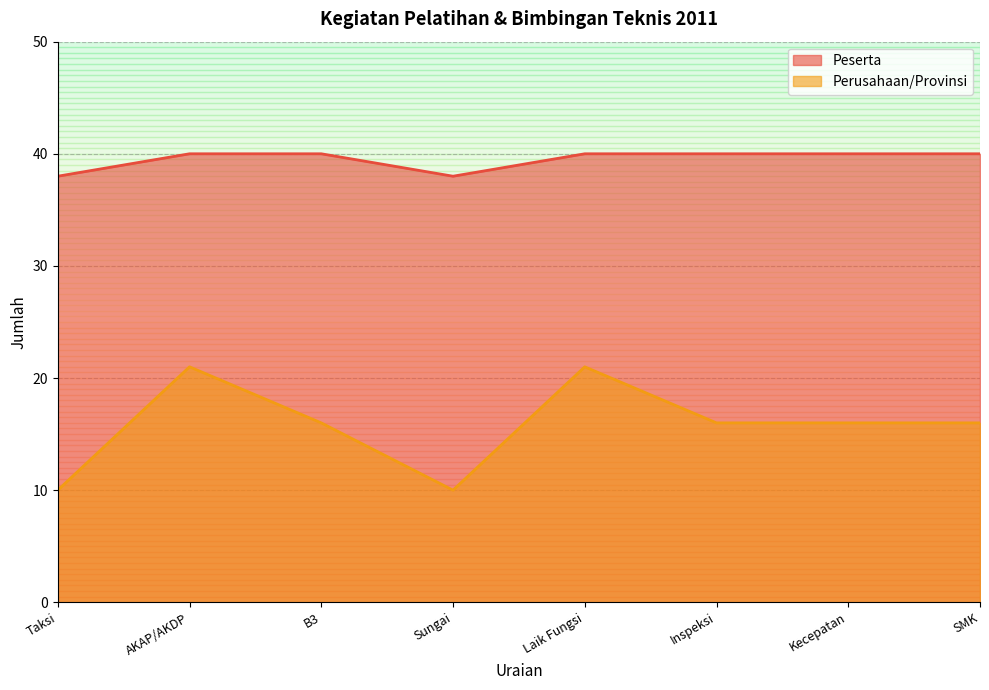

How many lines are shown in the chart?

2